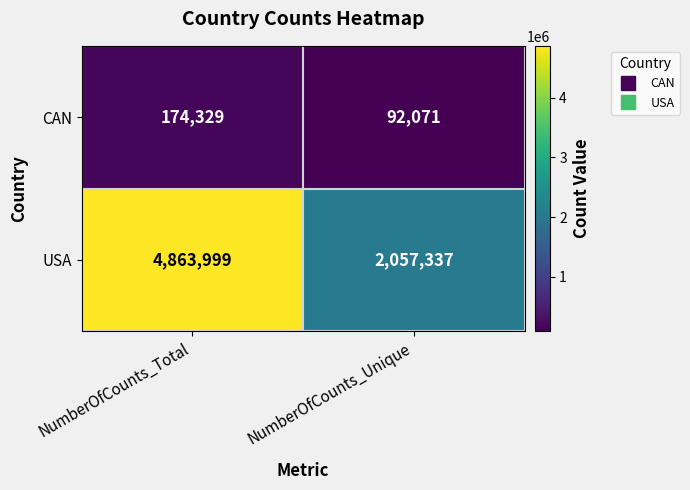

Read the USA value at NumberOfCounts_Total.

4863999